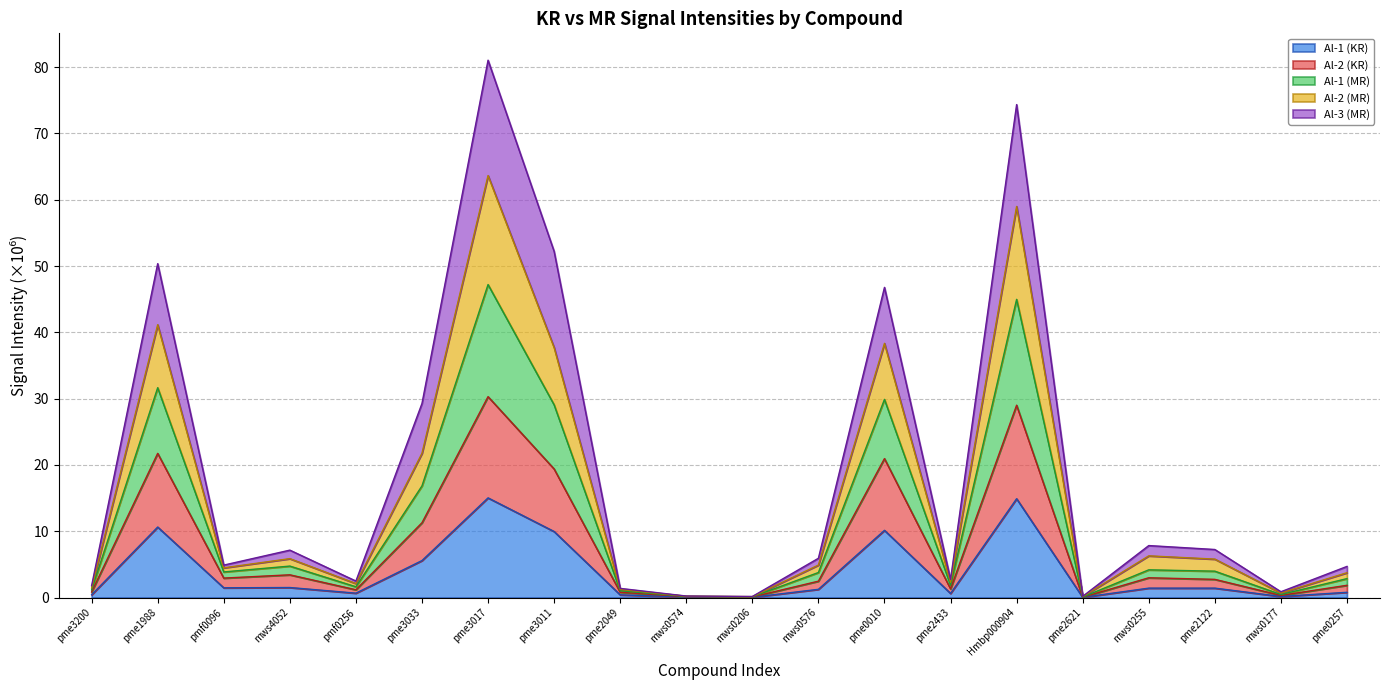

What is the maximum value for Al-1 (KR)?

15.0